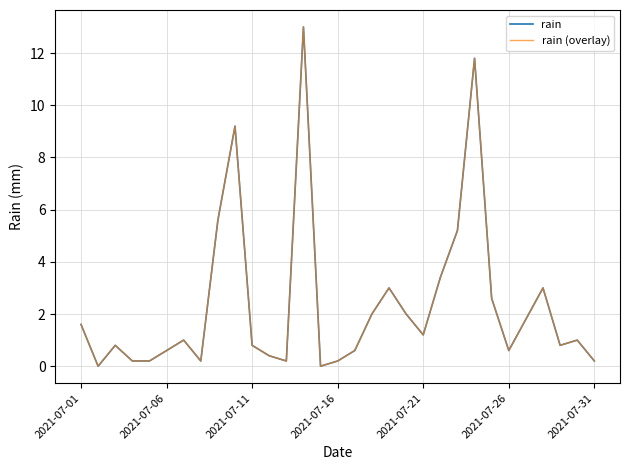

Does the chart have visible grid lines?

Yes